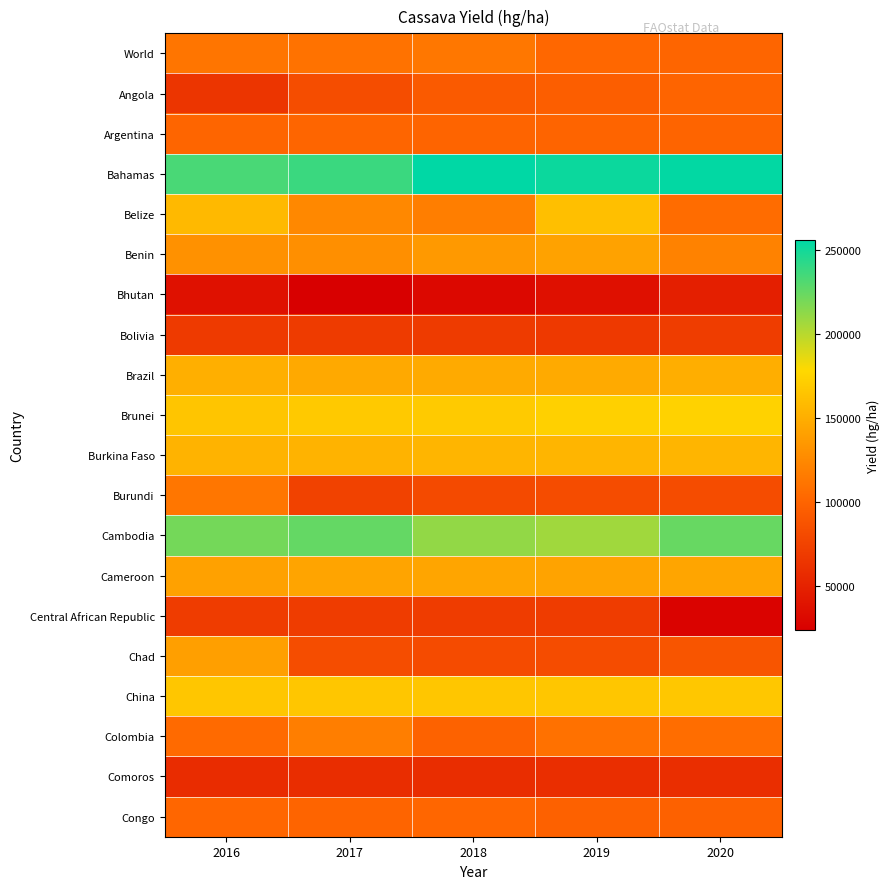

Which series has the largest total across all categories?

Bahamas